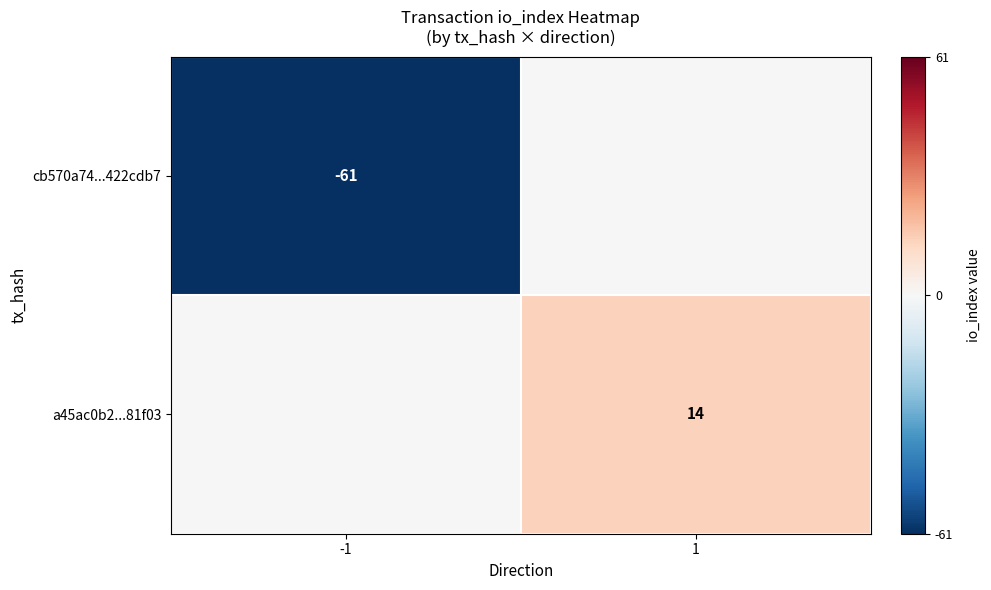

The a45ac0b2...81f03 series shows 5 at 1. True or false?

False